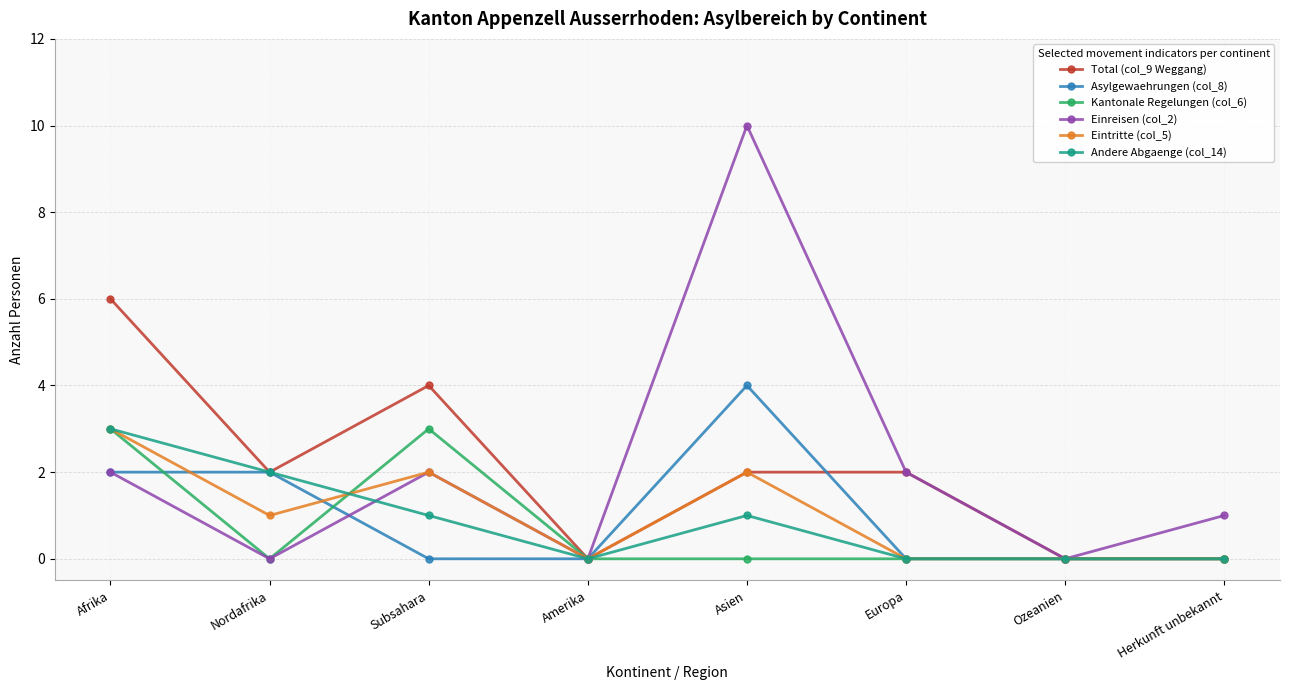

Read the Andere Abgaenge (col_14) value at Afrika.

3